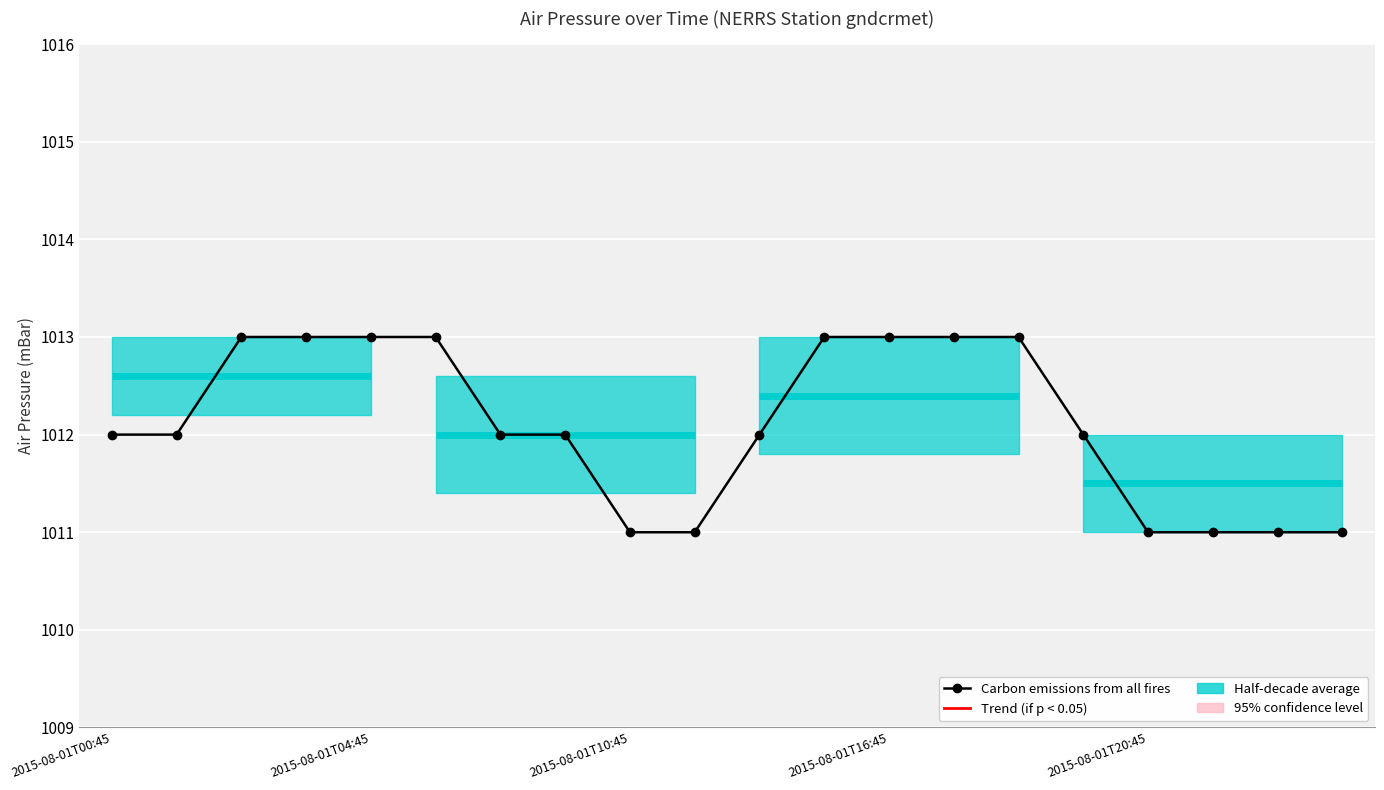

What is the greatest value displayed?

1013